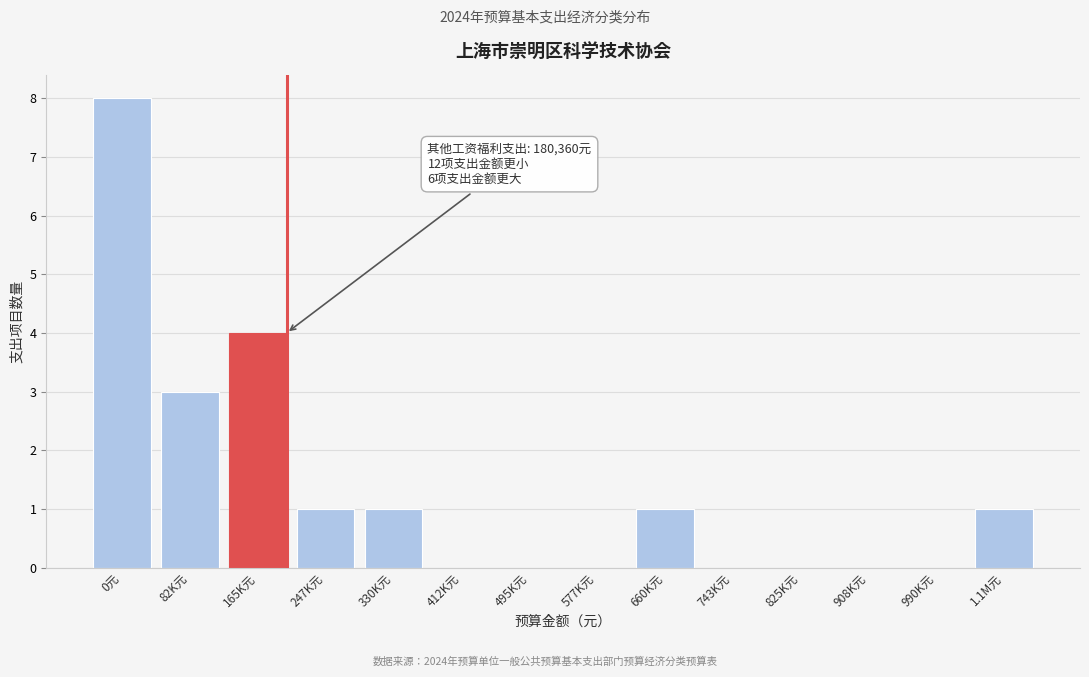

Reading right to left, what are all the values shown in this chart?

1.1M元=1	990K元=0	908K元=0	825K元=0	743K元=0	660K元=1	577K元=0	495K元=0	412K元=0	330K元=1	247K元=1	165K元=4	82K元=3	0元=8